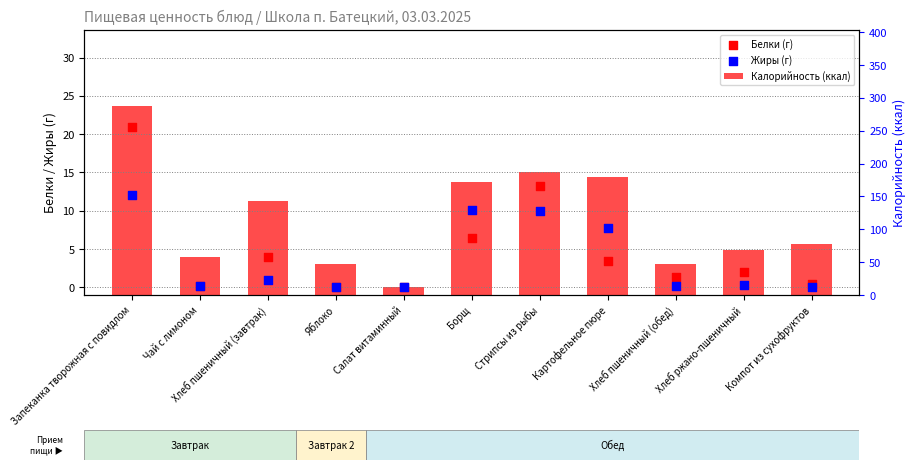

Is the value of Белки (г) at Салат витаминный greater than the value of Калорийность (ккал) at Стрипсы из рыбы?

No